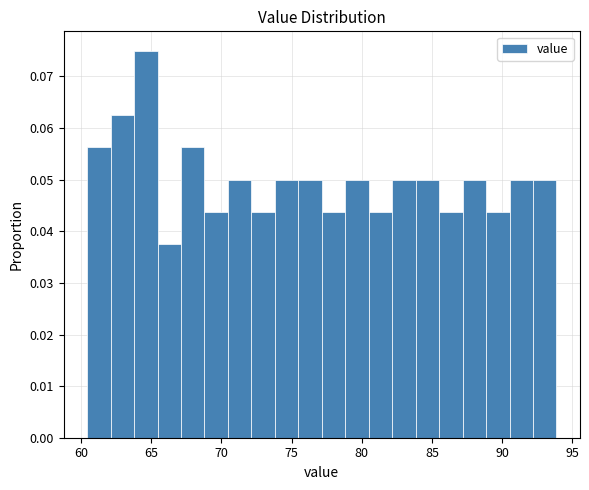

Around what value on the x-axis is the tallest bar? Give the approximate position of its centre, as read against the axis.

64.5